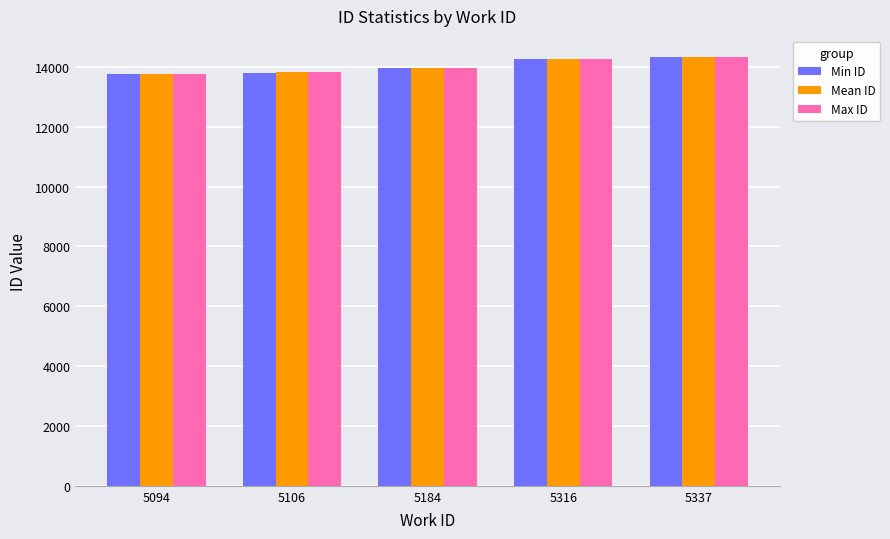

The Mean ID series shows 9811 at 5337. True or false?

False